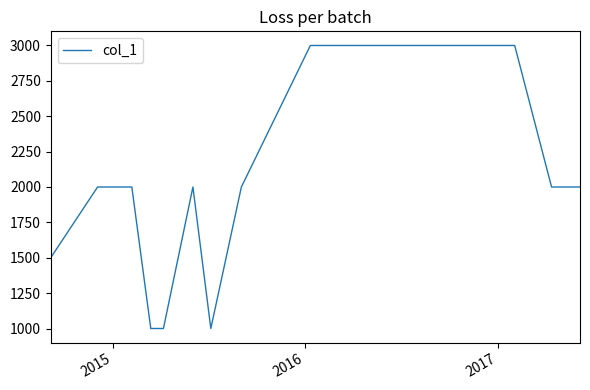

Reading left to right, list all the values displayed in this chart.

1500	2000	2000	1000	1000	2000	1000	2000	3000	3000	3000	3000	3000	2000	2000